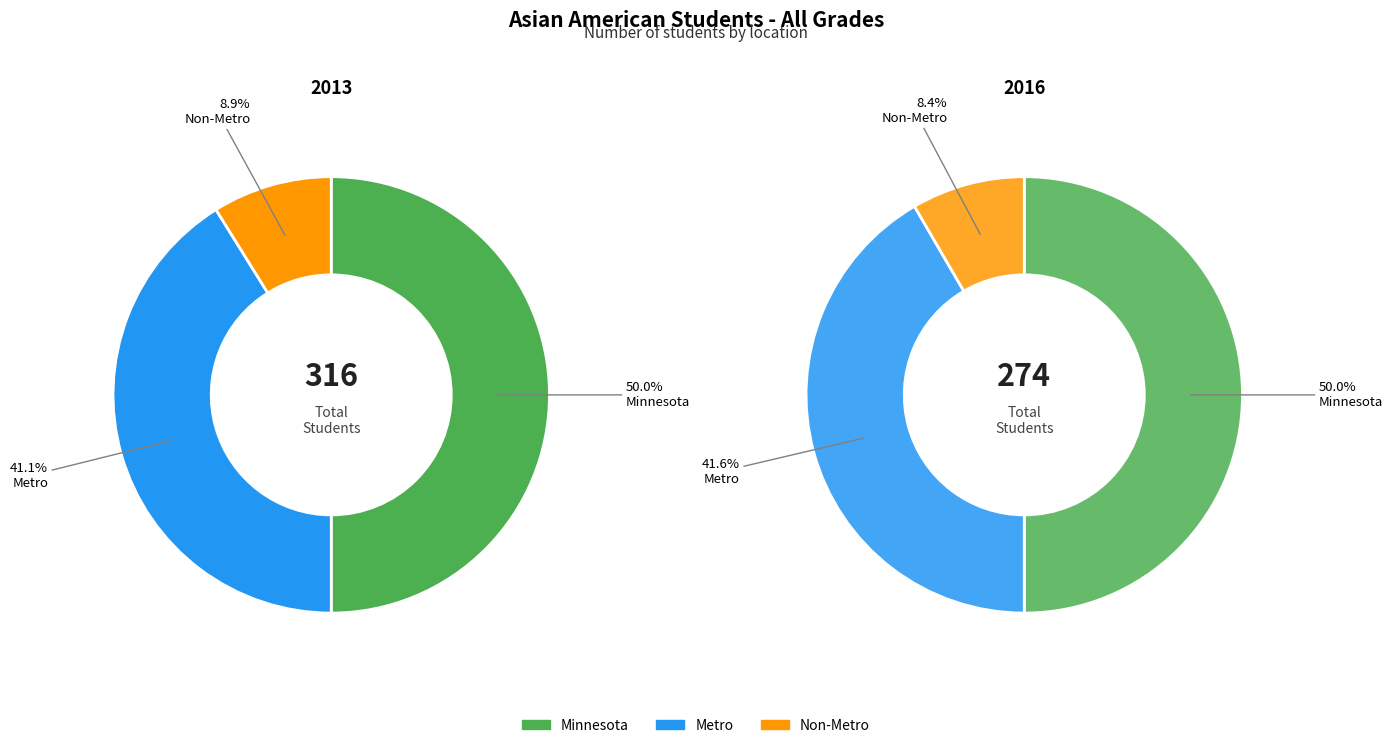

To the nearest percent, what is the difference between the largest and smallest slice percentages?

41%